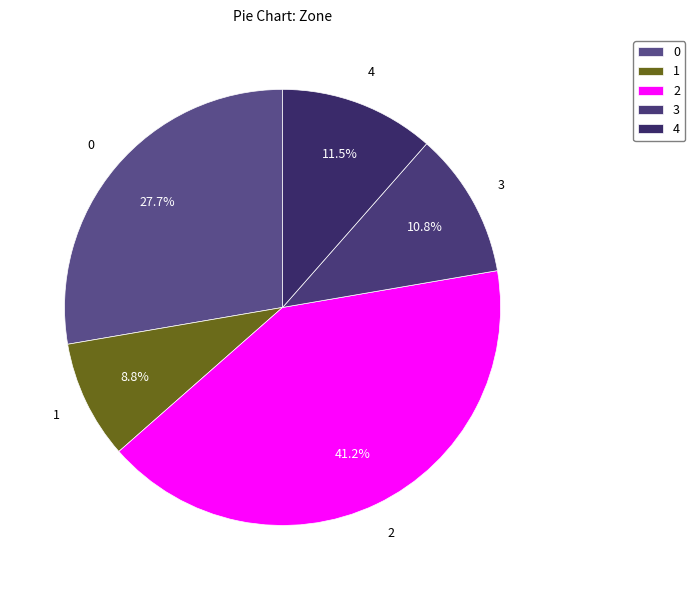

To the nearest percent, what is the combined percentage of 0 and 1?

36%